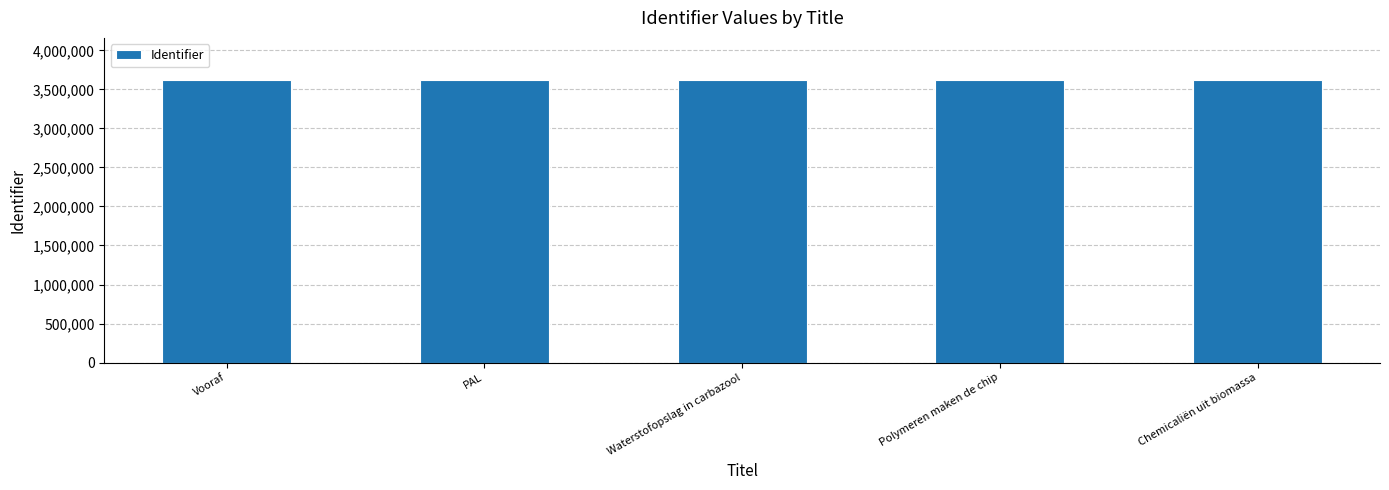

True or false: the data shows 1118969 at Vooraf.

False